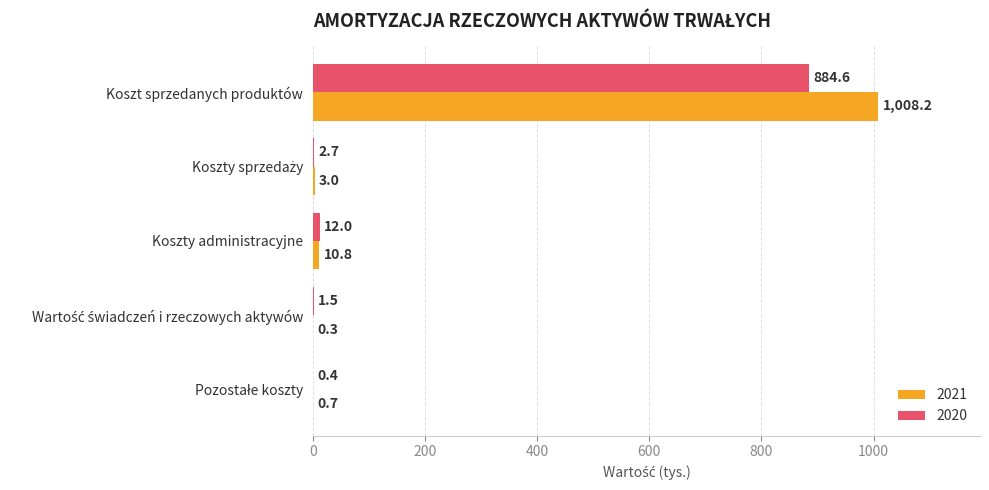

Which series has the largest total across all categories?

2021